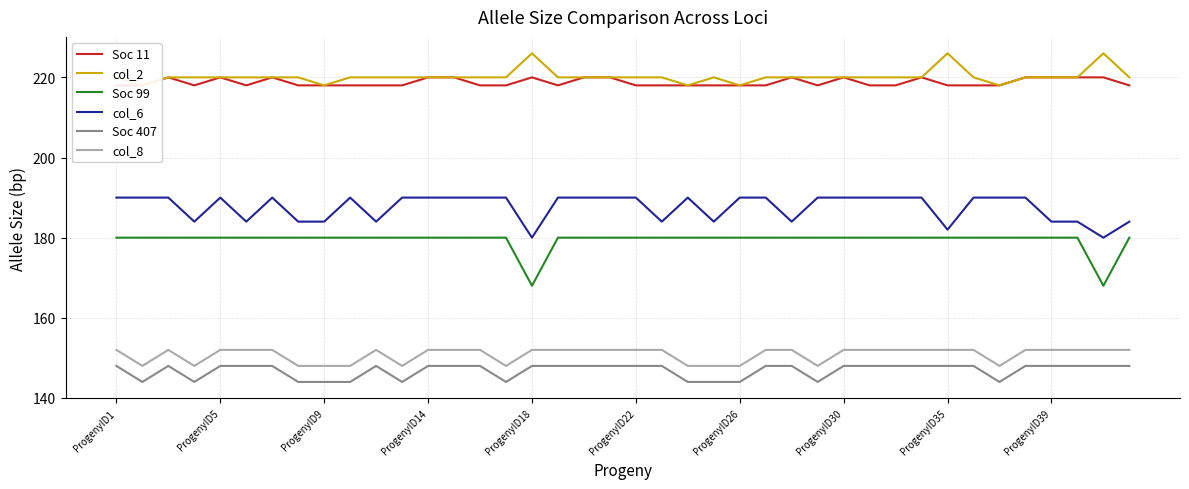

What is the highest value of the col_8 series?

152